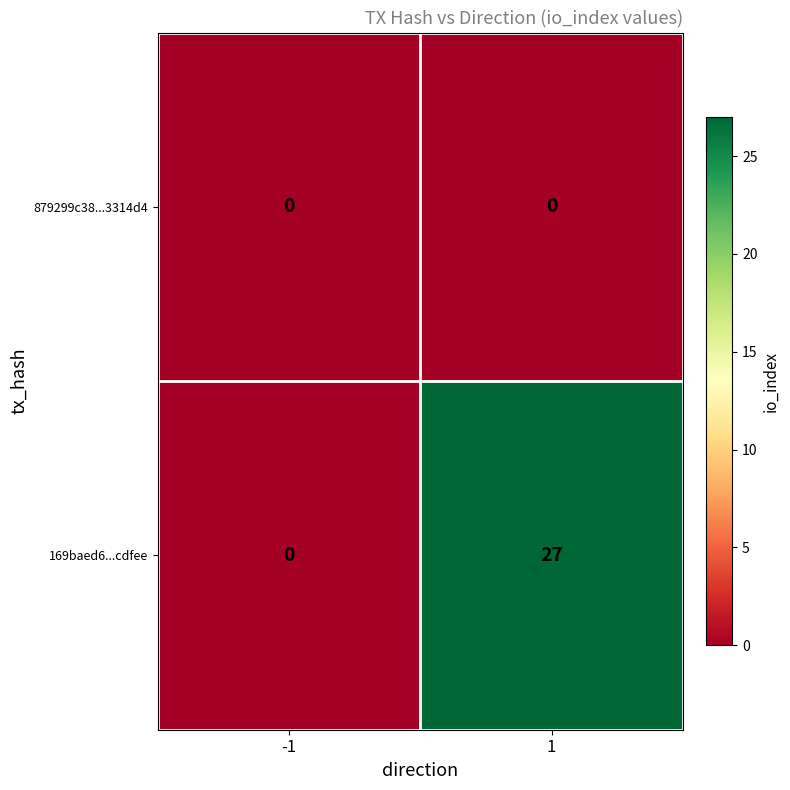

List the series in order of their overall mean, highest first.

169baed6...cdfee, 879299c38...3314d4